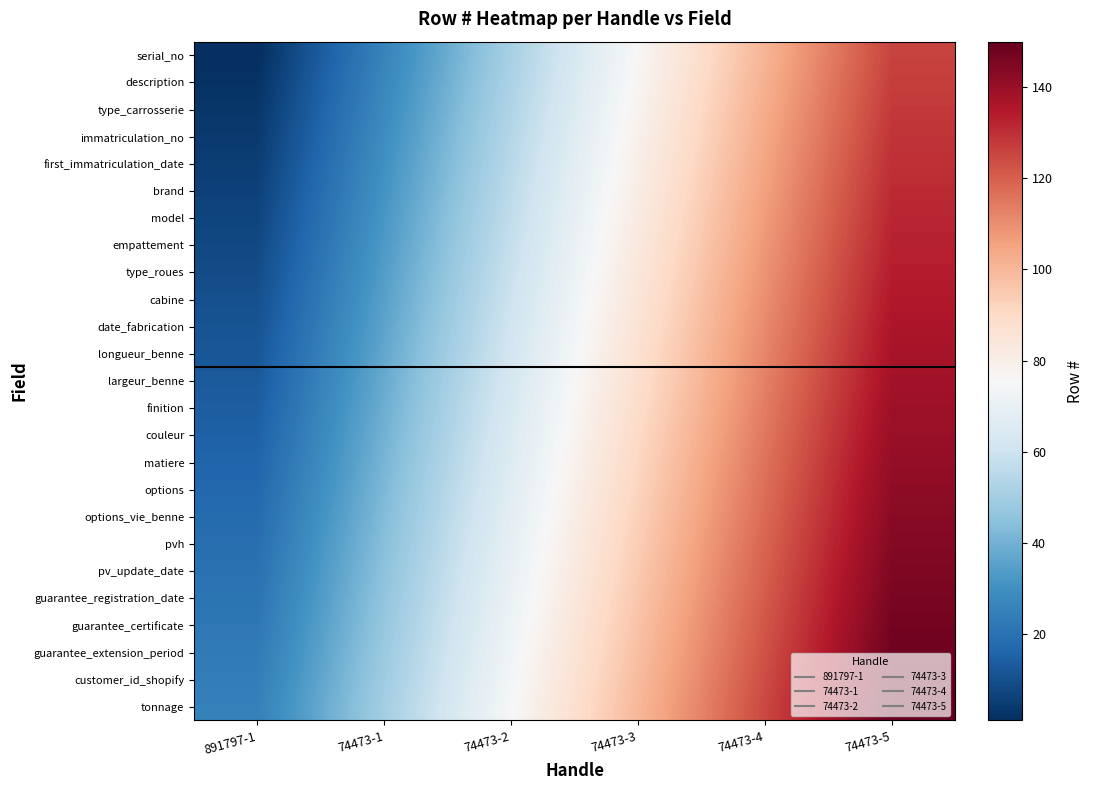

Reading left to right, transcribe all the data shown in this chart.

serial_no: 891797-1=1	74473-1=26	74473-2=51	74473-3=76	74473-4=101	74473-5=126
description: 891797-1=2	74473-1=27	74473-2=52	74473-3=77	74473-4=102	74473-5=127
type_carrosserie: 891797-1=3	74473-1=28	74473-2=53	74473-3=78	74473-4=103	74473-5=128
immatriculation_no: 891797-1=4	74473-1=29	74473-2=54	74473-3=79	74473-4=104	74473-5=129
first_immatriculation_date: 891797-1=5	74473-1=30	74473-2=55	74473-3=80	74473-4=105	74473-5=130
brand: 891797-1=6	74473-1=31	74473-2=56	74473-3=81	74473-4=106	74473-5=131
model: 891797-1=7	74473-1=32	74473-2=57	74473-3=82	74473-4=107	74473-5=132
empattement: 891797-1=8	74473-1=33	74473-2=58	74473-3=83	74473-4=108	74473-5=133
type_roues: 891797-1=9	74473-1=34	74473-2=59	74473-3=84	74473-4=109	74473-5=134
cabine: 891797-1=10	74473-1=35	74473-2=60	74473-3=85	74473-4=110	74473-5=135
date_fabrication: 891797-1=11	74473-1=36	74473-2=61	74473-3=86	74473-4=111	74473-5=136
longueur_benne: 891797-1=12	74473-1=37	74473-2=62	74473-3=87	74473-4=112	74473-5=137
largeur_benne: 891797-1=13	74473-1=38	74473-2=63	74473-3=88	74473-4=113	74473-5=138
finition: 891797-1=14	74473-1=39	74473-2=64	74473-3=89	74473-4=114	74473-5=139
couleur: 891797-1=15	74473-1=40	74473-2=65	74473-3=90	74473-4=115	74473-5=140
matiere: 891797-1=16	74473-1=41	74473-2=66	74473-3=91	74473-4=116	74473-5=141
options: 891797-1=17	74473-1=42	74473-2=67	74473-3=92	74473-4=117	74473-5=142
options_vie_benne: 891797-1=18	74473-1=43	74473-2=68	74473-3=93	74473-4=118	74473-5=143
pvh: 891797-1=19	74473-1=44	74473-2=69	74473-3=94	74473-4=119	74473-5=144
pv_update_date: 891797-1=20	74473-1=45	74473-2=70	74473-3=95	74473-4=120	74473-5=145
guarantee_registration_date: 891797-1=21	74473-1=46	74473-2=71	74473-3=96	74473-4=121	74473-5=146
guarantee_certificate: 891797-1=22	74473-1=47	74473-2=72	74473-3=97	74473-4=122	74473-5=147
guarantee_extension_period: 891797-1=23	74473-1=48	74473-2=73	74473-3=98	74473-4=123	74473-5=148
customer_id_shopify: 891797-1=24	74473-1=49	74473-2=74	74473-3=99	74473-4=124	74473-5=149
tonnage: 891797-1=25	74473-1=50	74473-2=75	74473-3=100	74473-4=125	74473-5=150